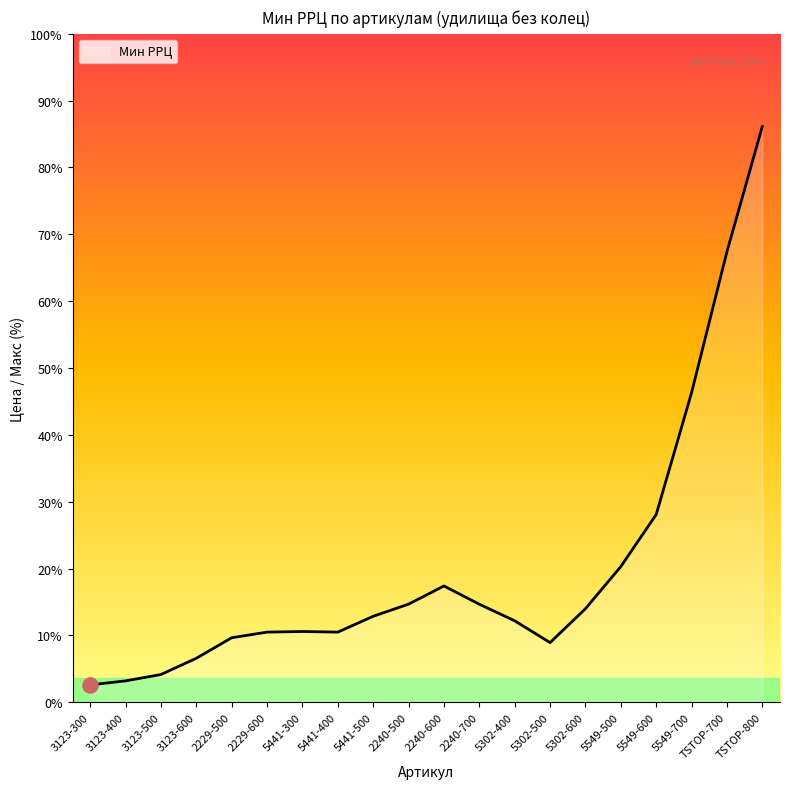

Between 3123-500 and 2229-500, which is larger?

2229-500